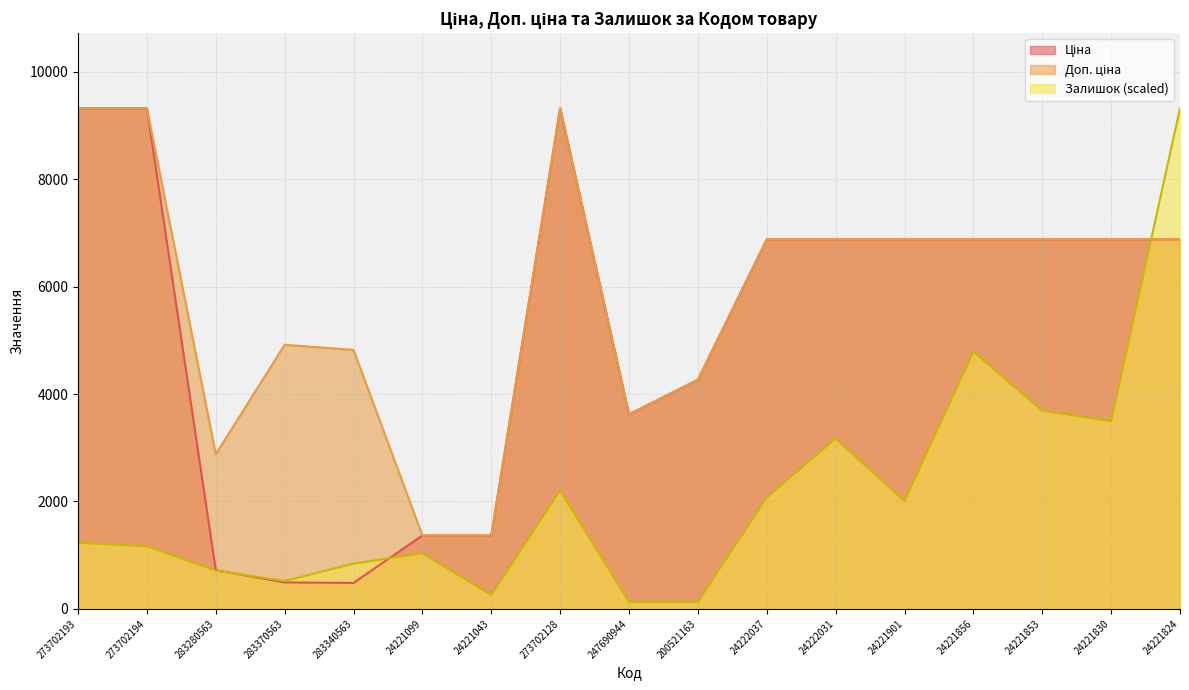

Where is Доп. ціна nearest to the value 5343?

283370563